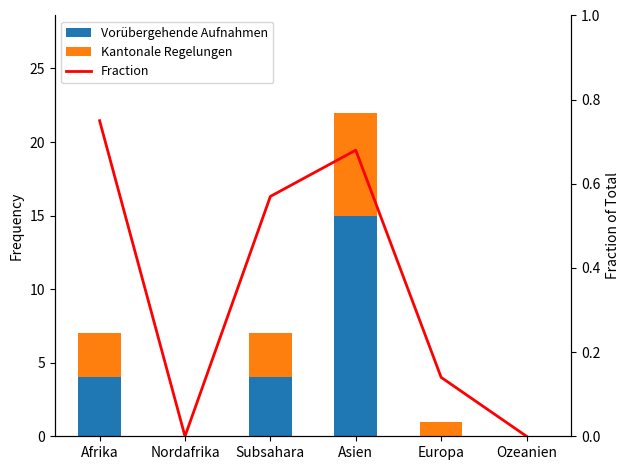

At which label is Kantonale Regelungen closest to 3?

Afrika